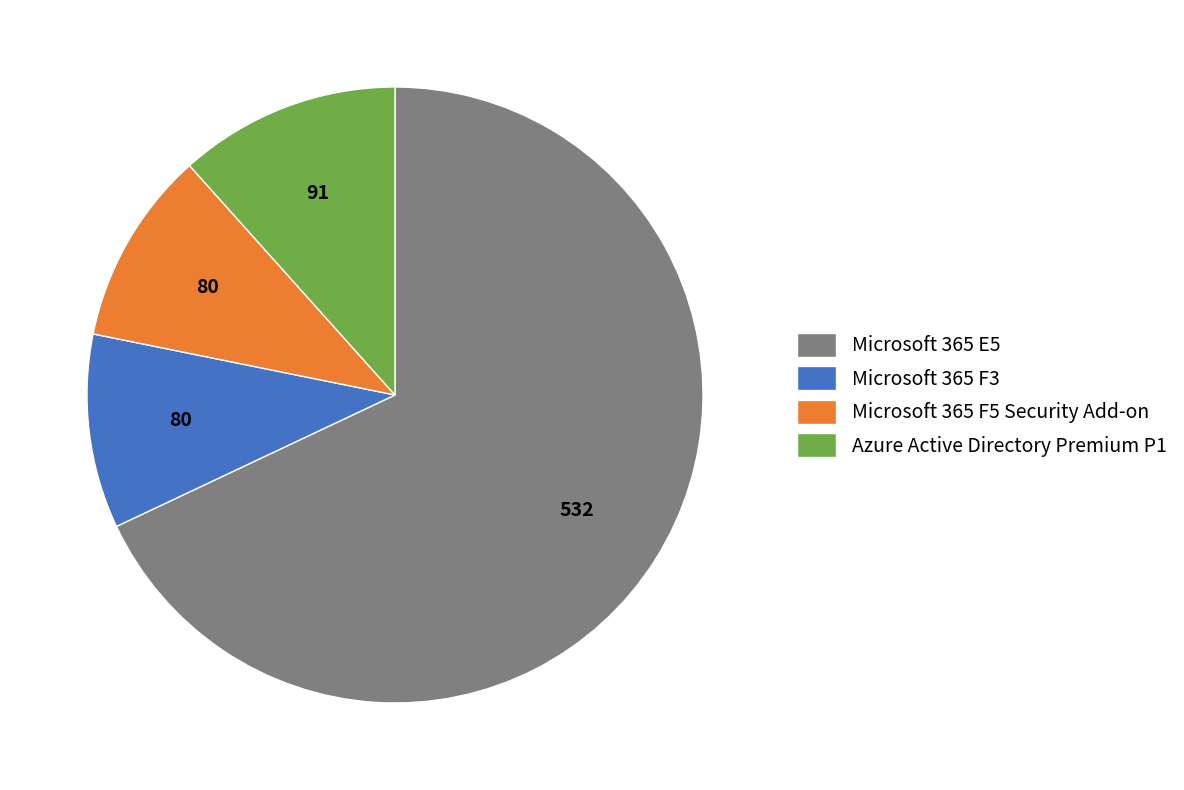

Combined, do Microsoft 365 F3 and Azure Active Directory Premium P1 account for over 50%?

No